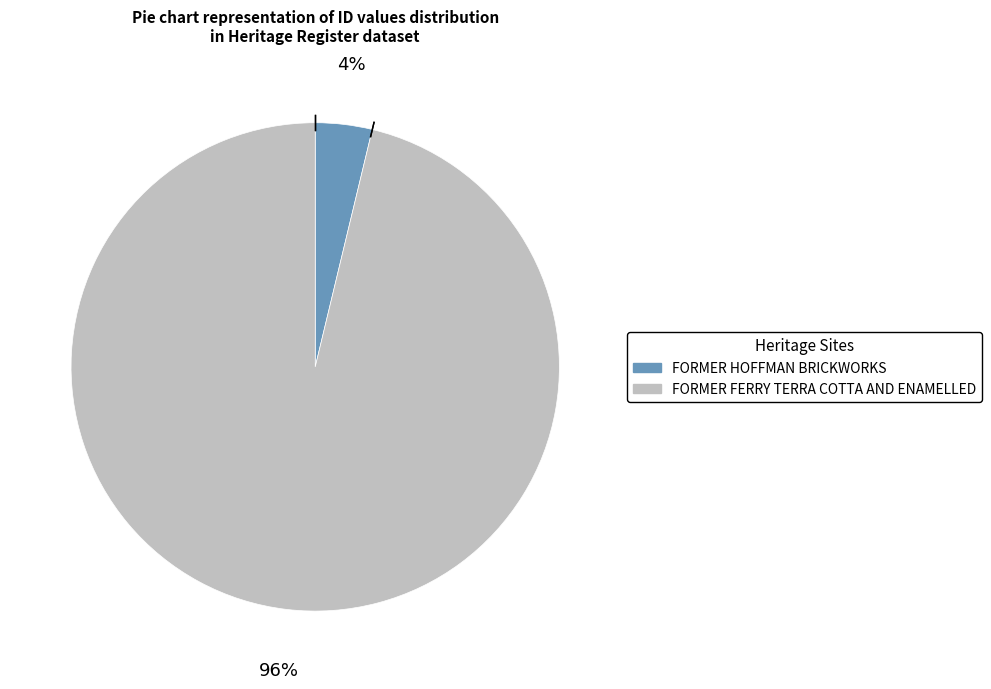

Rank the categories by value from lowest to highest.

FORMER HOFFMAN BRICKWORKS, FORMER FERRY TERRA COTTA AND ENAMELLED